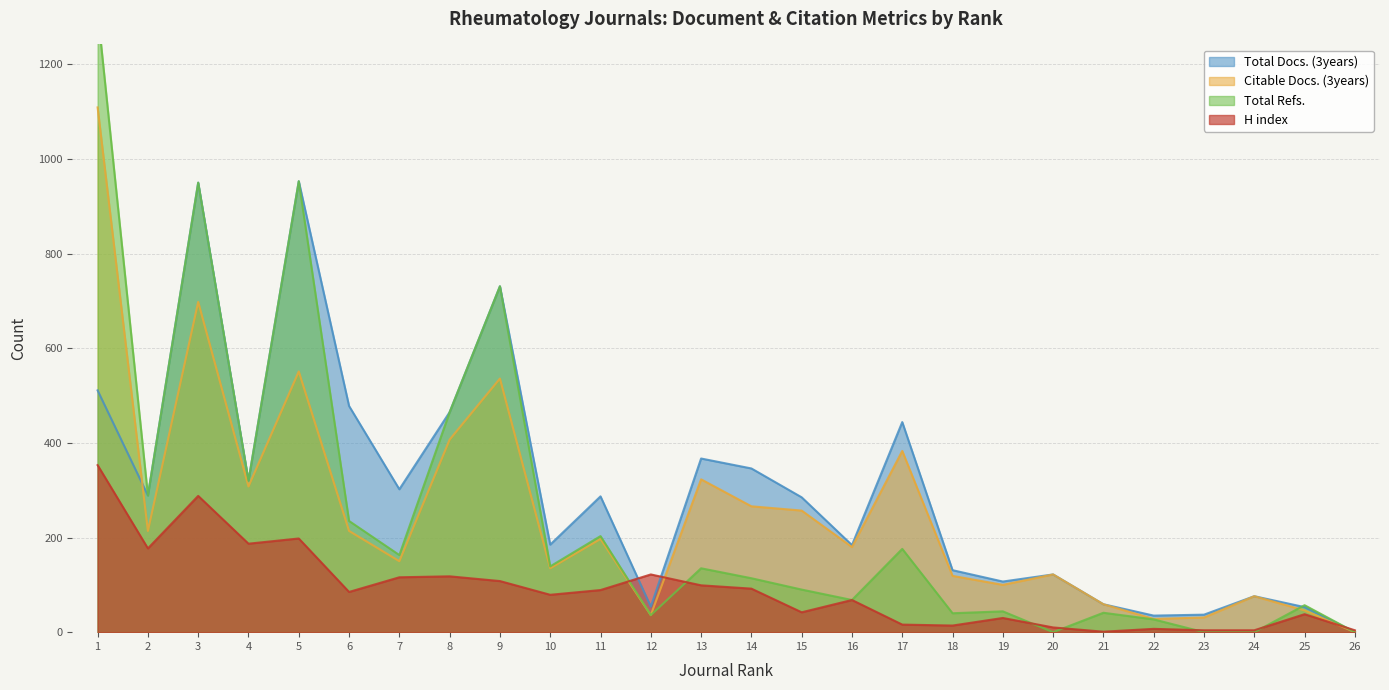

Is it true that Citable Docs. (3years) equals 1069 at 3?

False